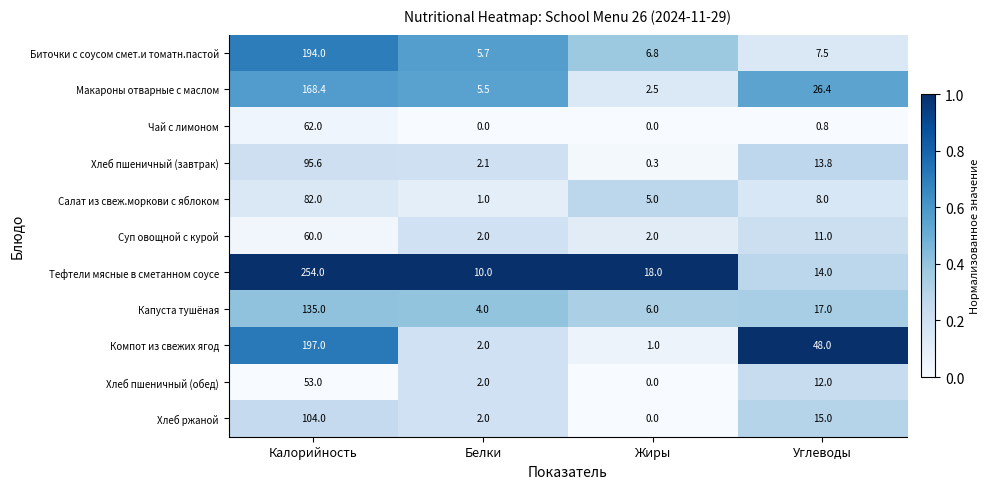

Read the Хлеб пшеничный (завтрак) value at Углеводы.

13.8